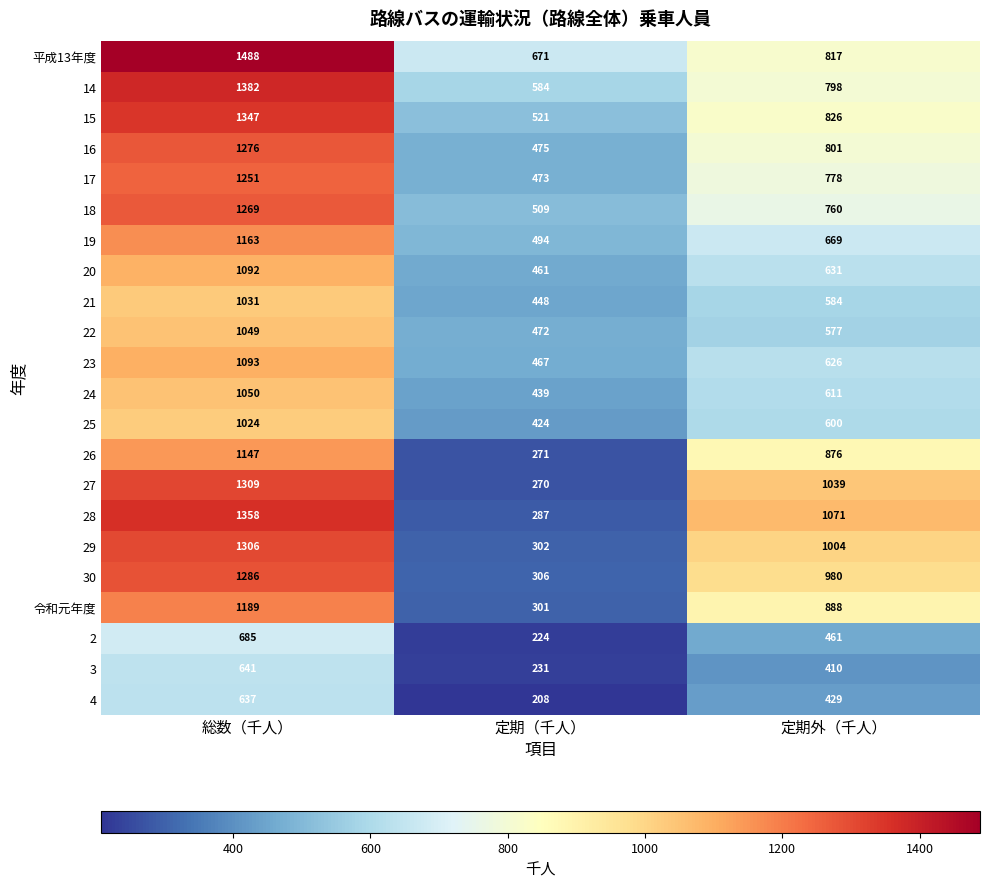

What is the minimum value shown in the chart?

208